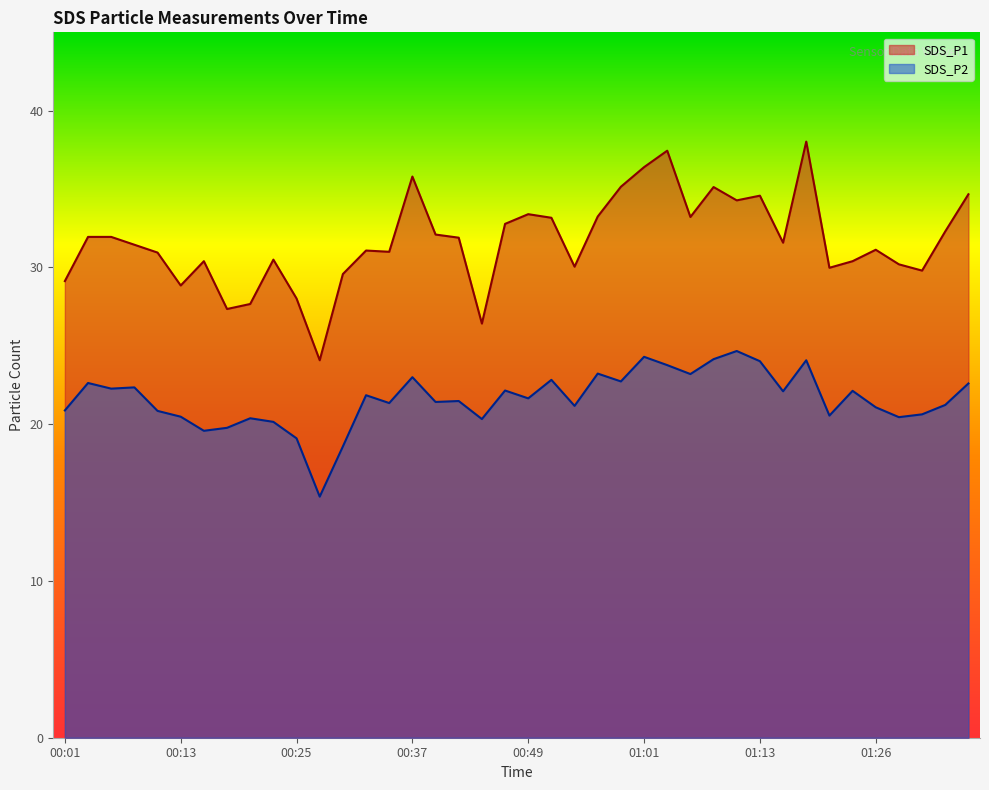

Rank the series by their maximum value, from lowest to highest.

SDS_P2, SDS_P1